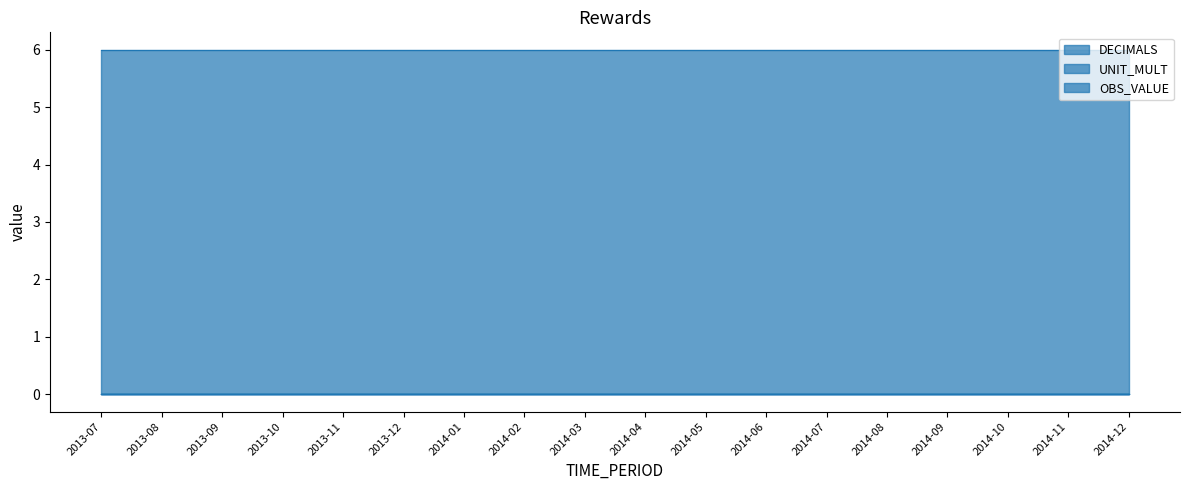

How many lines are shown in the chart?

3